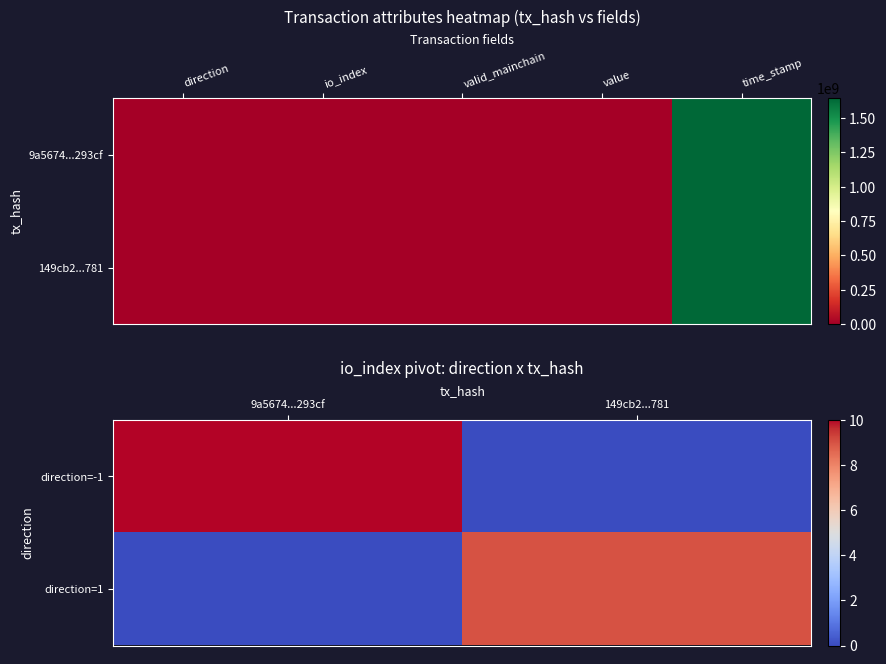

Reading left to right, what are all the values shown in this chart?

direction=-1: 9a5674...293cf=10	149cb2...781=0
direction=1: 9a5674...293cf=0	149cb2...781=9